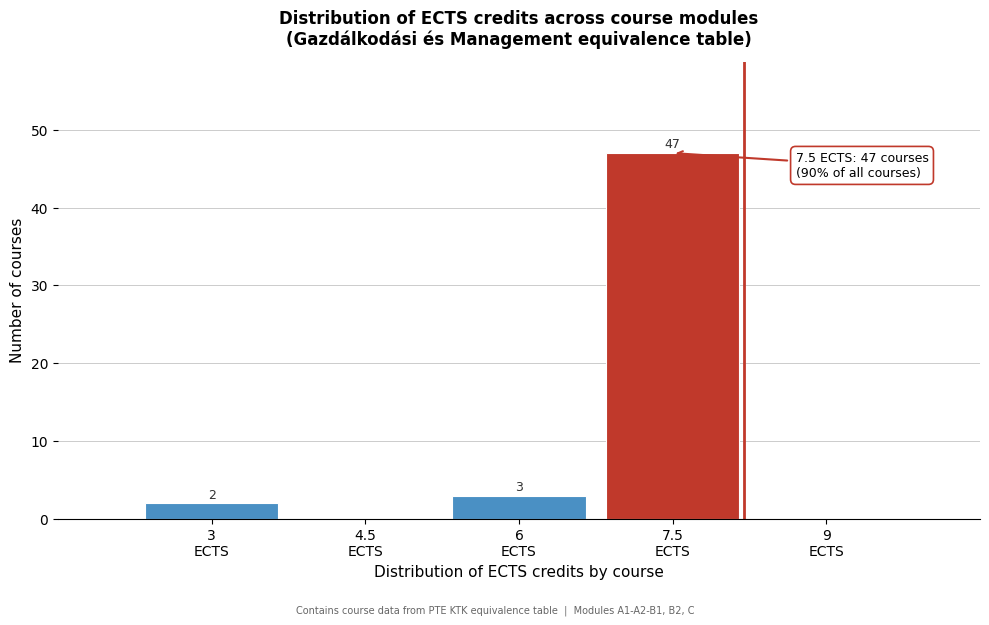

Which range on the x-axis has the tallest bar?

6.75 to 8.25